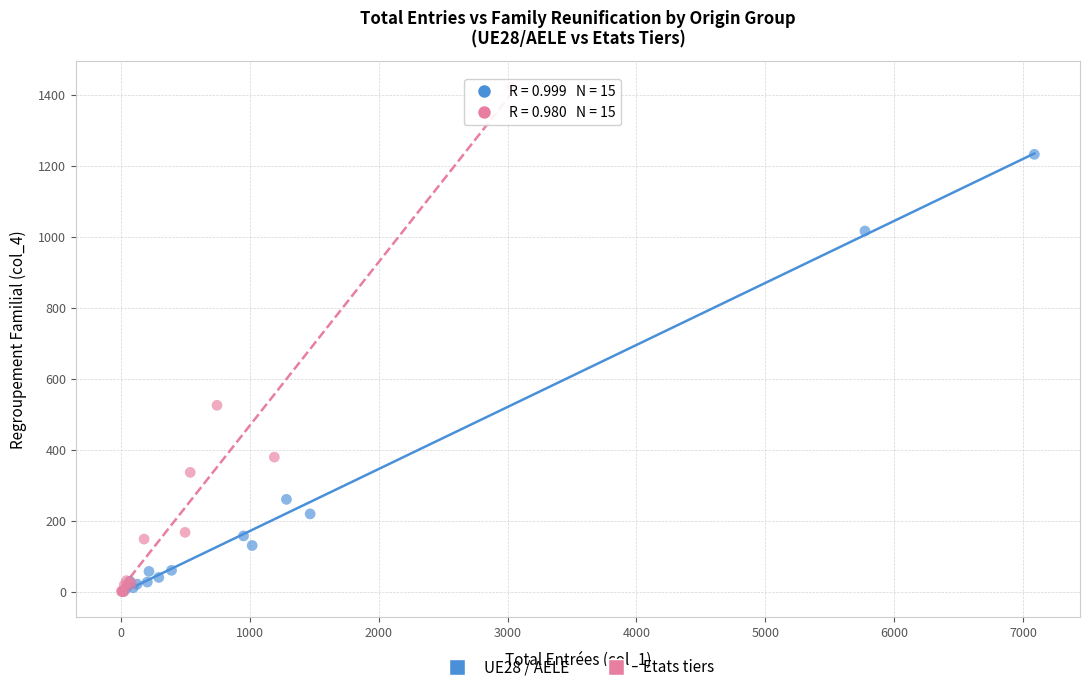

Which series has the widest spread of Y values?

Etats tiers